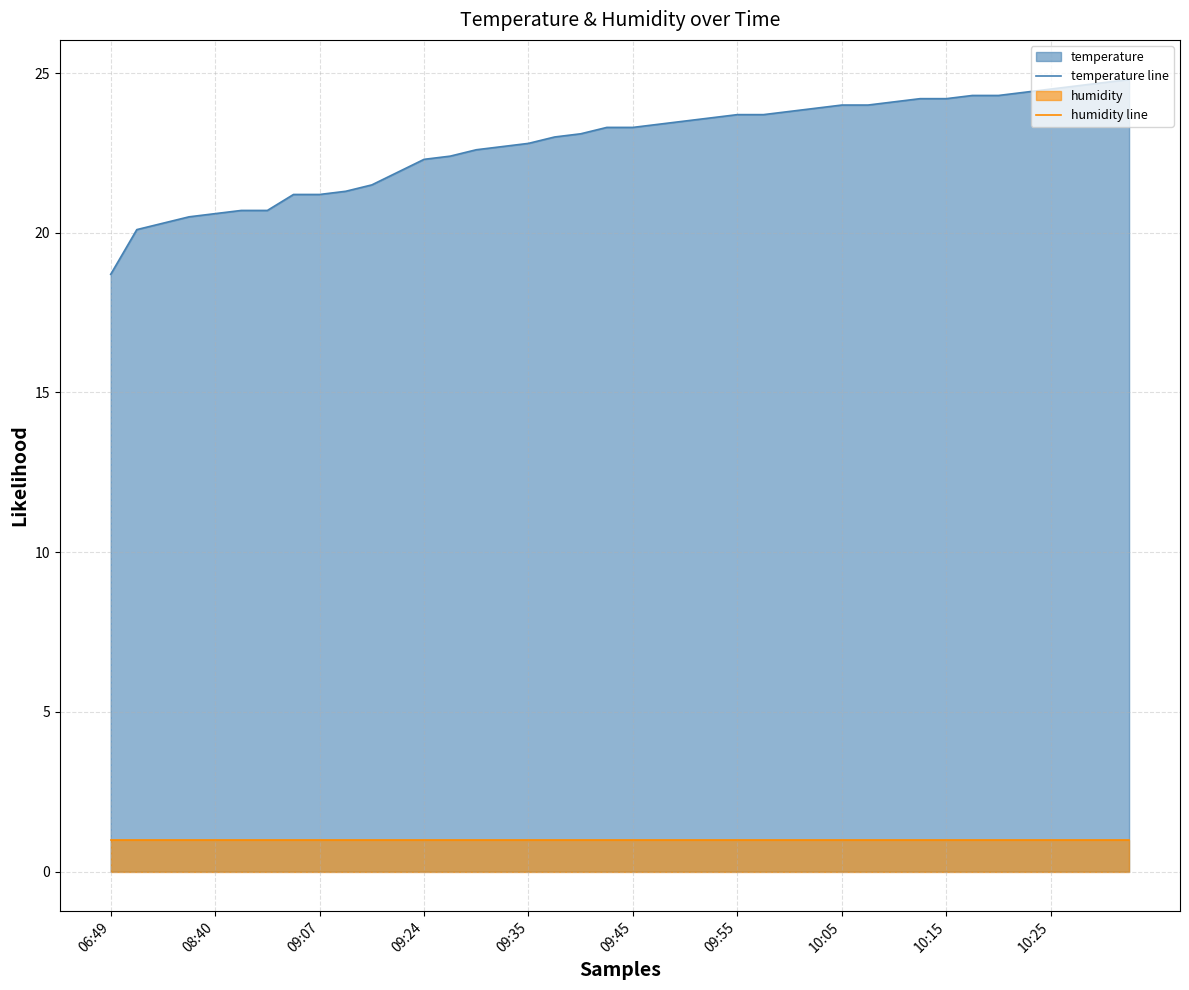

The value of temperature line at 33 is 24.3. True or false?

True